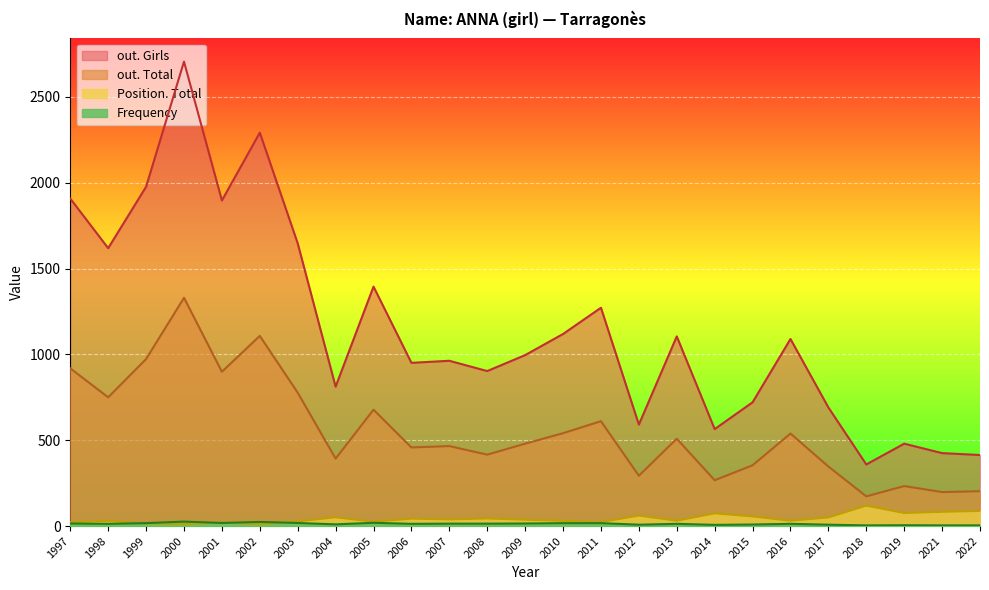

List the series in order of their peak value, highest first.

out. Girls, out. Total, Position. Total, Frequency